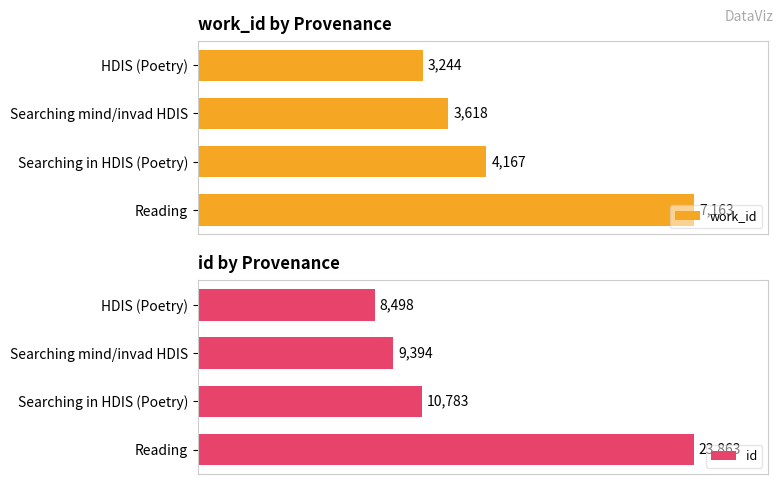

What is the value of the id bar at the 1st from the left?

8498